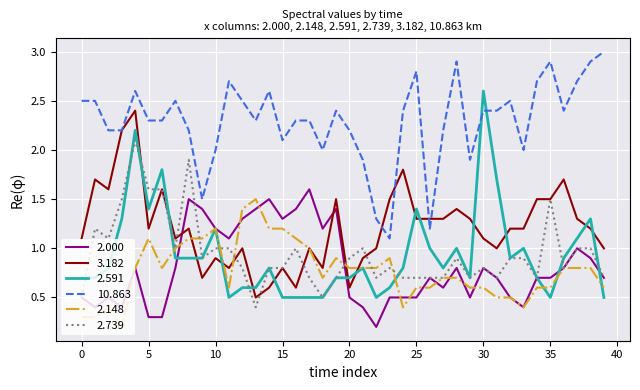

What is the difference between the maximum and second lowest values in the 3.182 series?

1.8